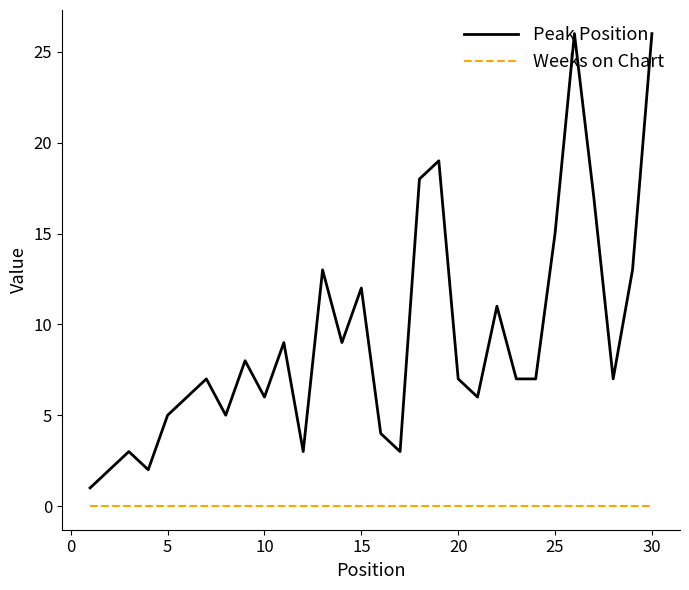

Does the chart have visible grid lines?

No